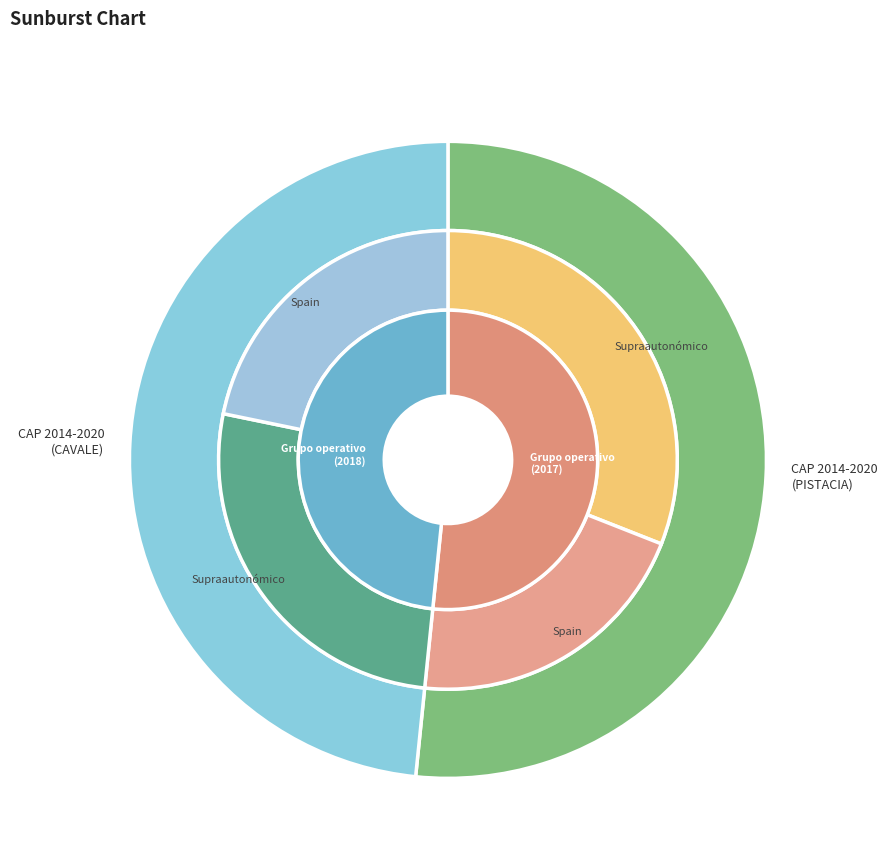

Count the number of slices in the pie.

2